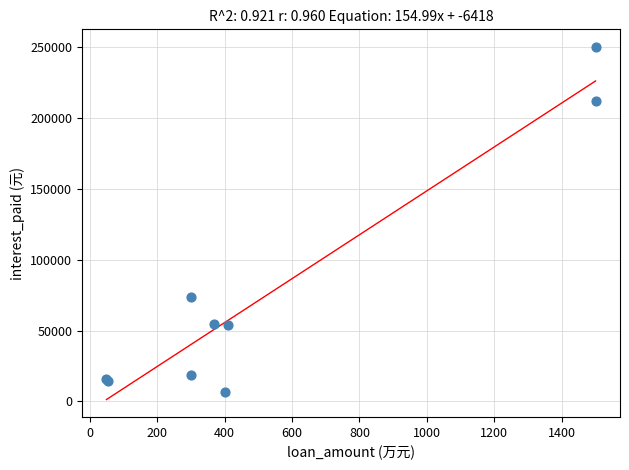

What Y value in the scatter plot is closest to 128394?

73383.3